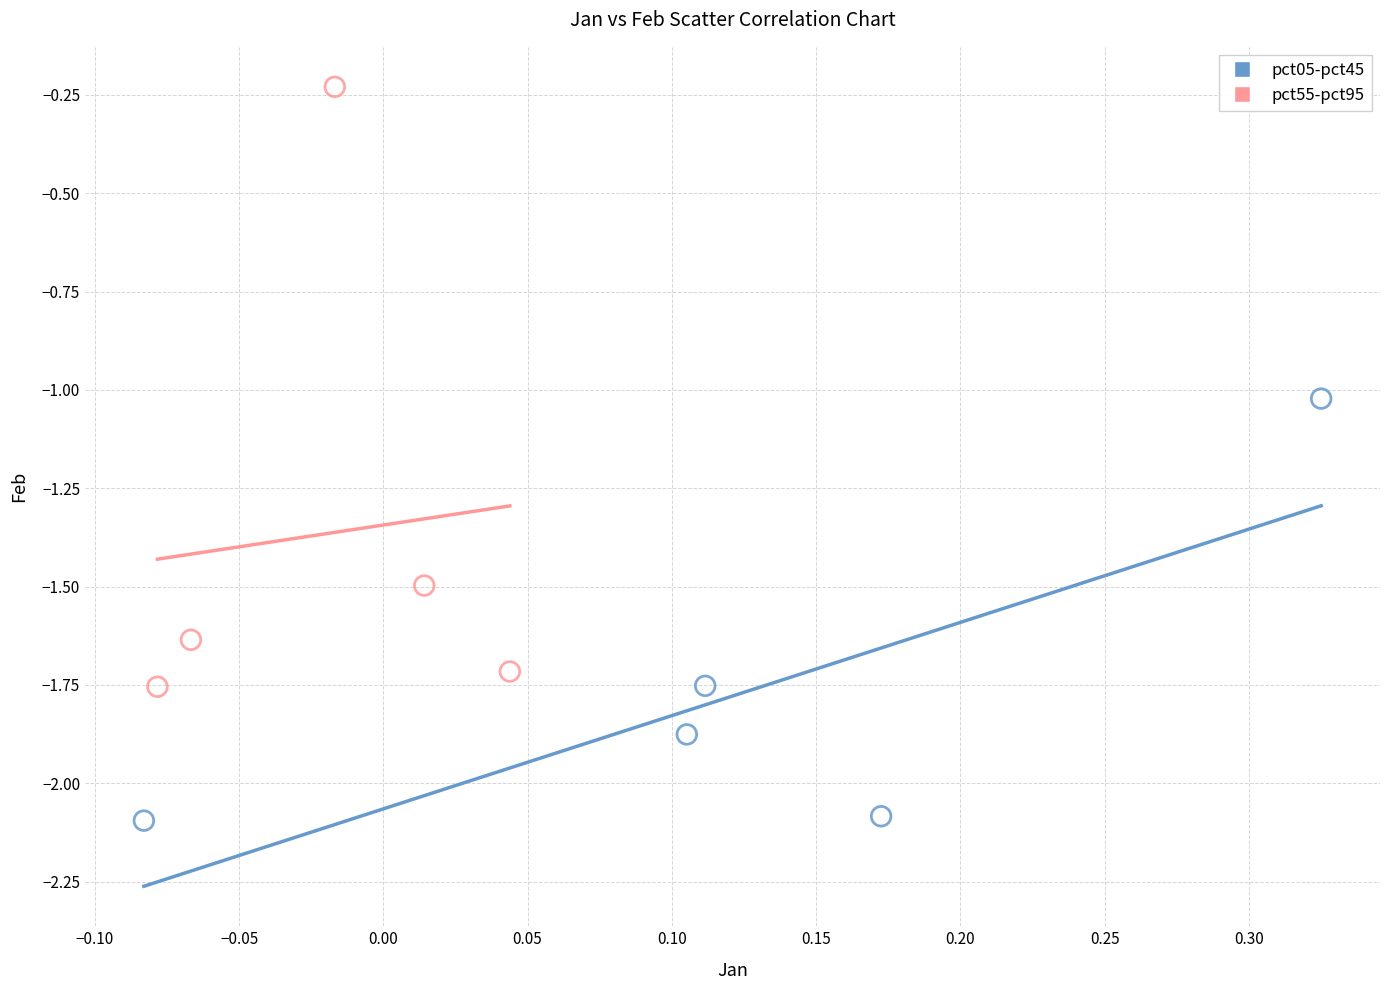

Which series has the largest Y range (max minus min)?

pct55-pct95